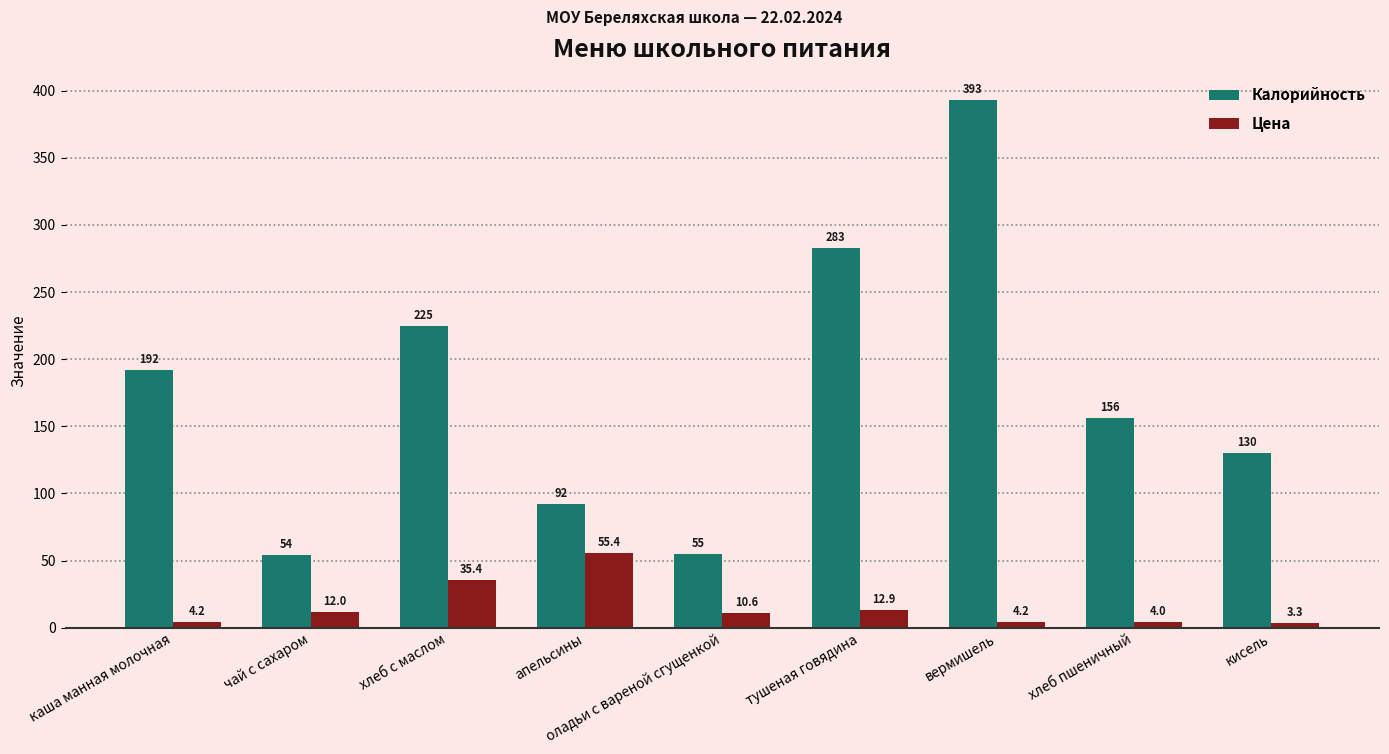

Reading right to left, extract all data points from this chart.

Калорийность: кисель=130.0	хлеб пшеничный=156.0	вермишель=393.0	тушеная говядина=283.0	оладьи с вареной сгущенкой=55.0	апельсины=92.0	хлеб с маслом=225.0	чай с сахаром=53.9	каша манная молочная=192.0
Цена: кисель=3.3	хлеб пшеничный=4.0	вермишель=4.2	тушеная говядина=12.9	оладьи с вареной сгущенкой=10.6	апельсины=55.4	хлеб с маслом=35.4	чай с сахаром=12.0	каша манная молочная=4.2